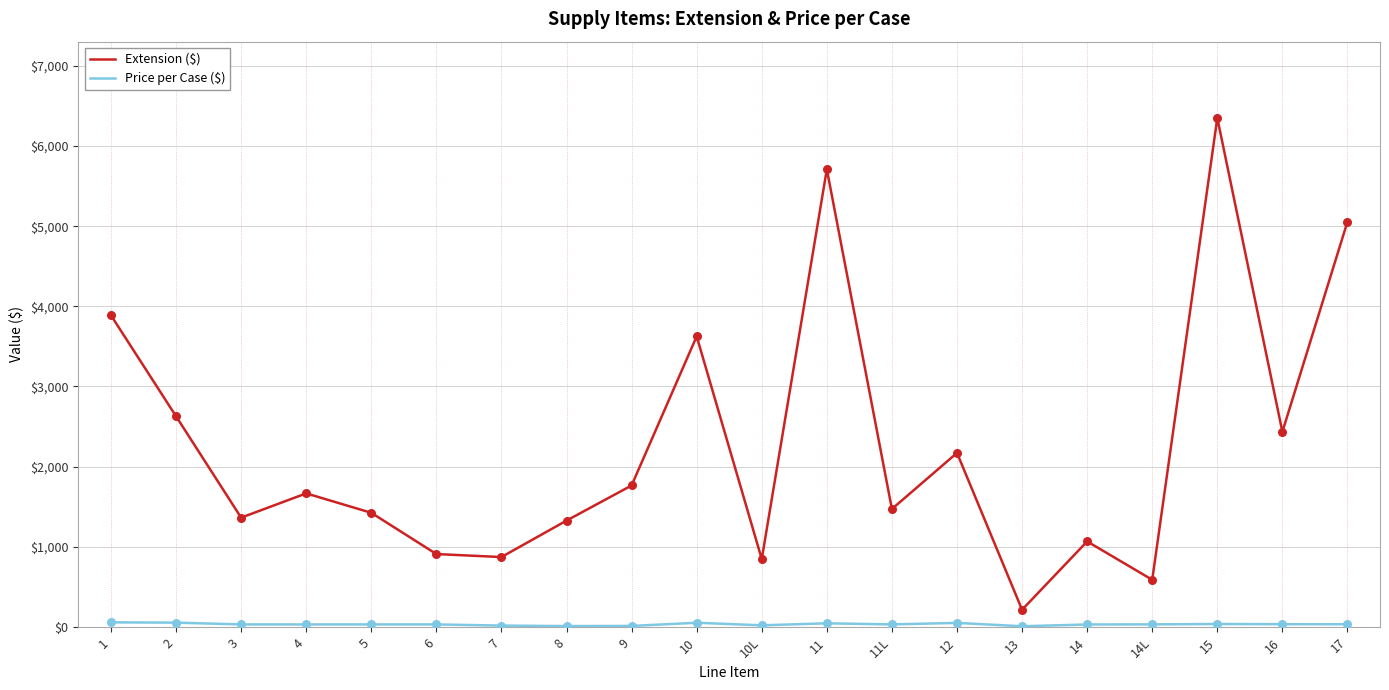

At which category is the sum across all series the highest?

15